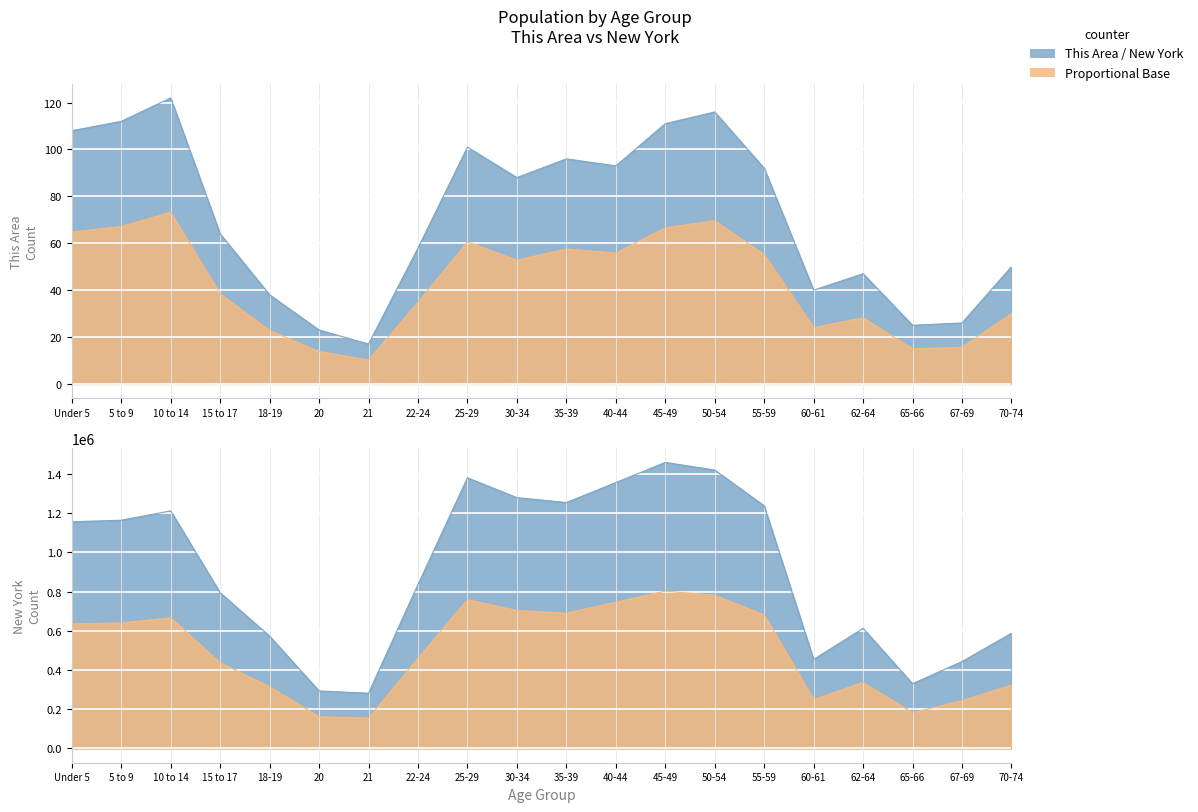

What is the smallest value displayed?

17